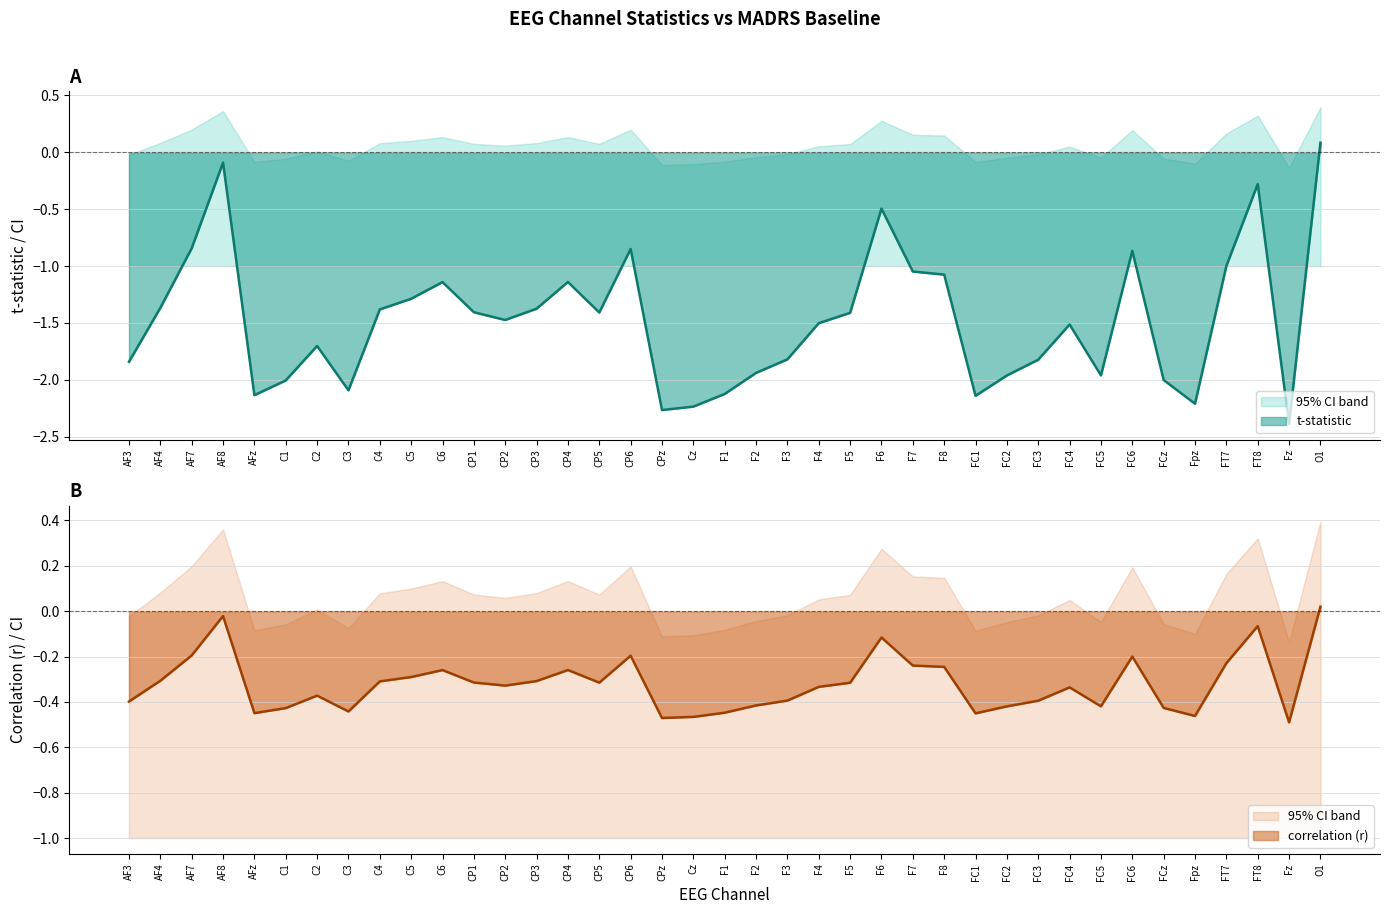

What is the minimum value for t-statistic?

-2.4